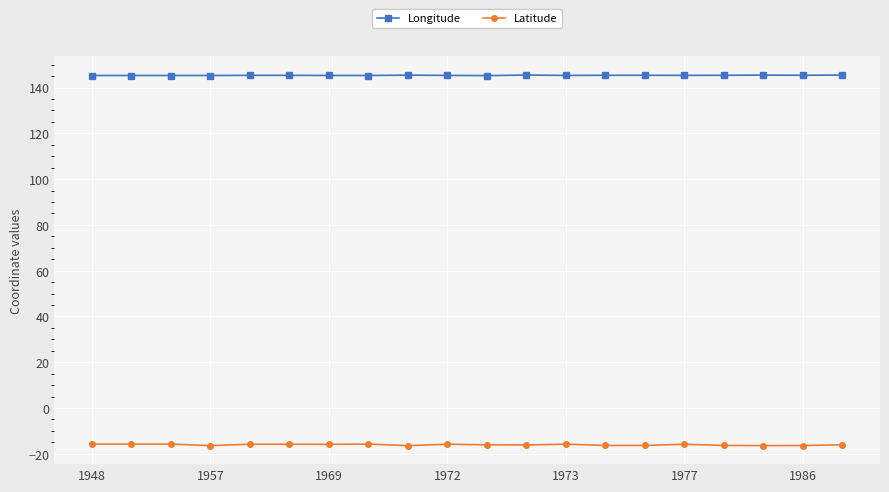

Which series has the largest total across all categories?

Longitude